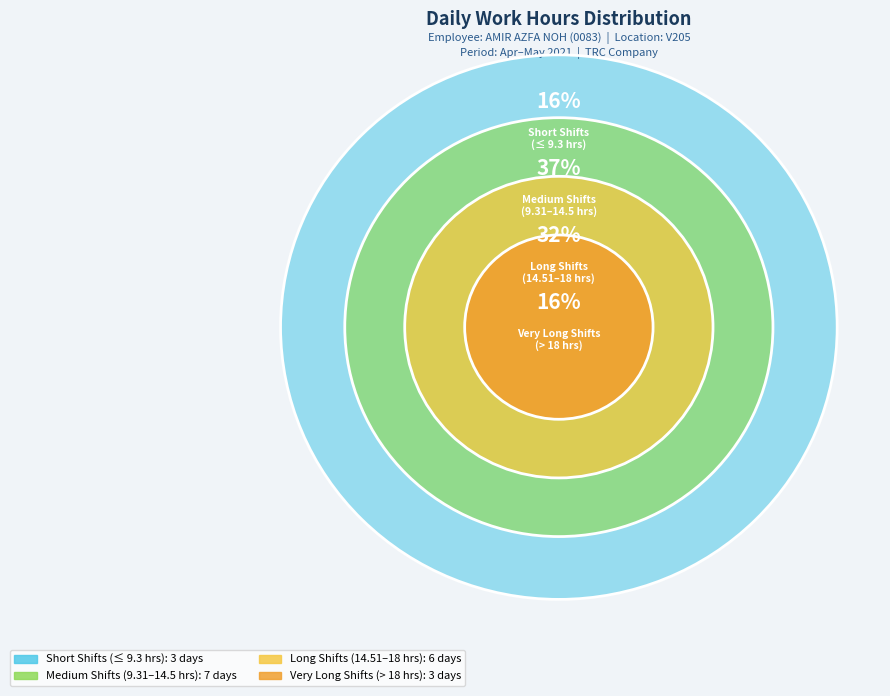

Is 17-Mon the majority of the pie?

No